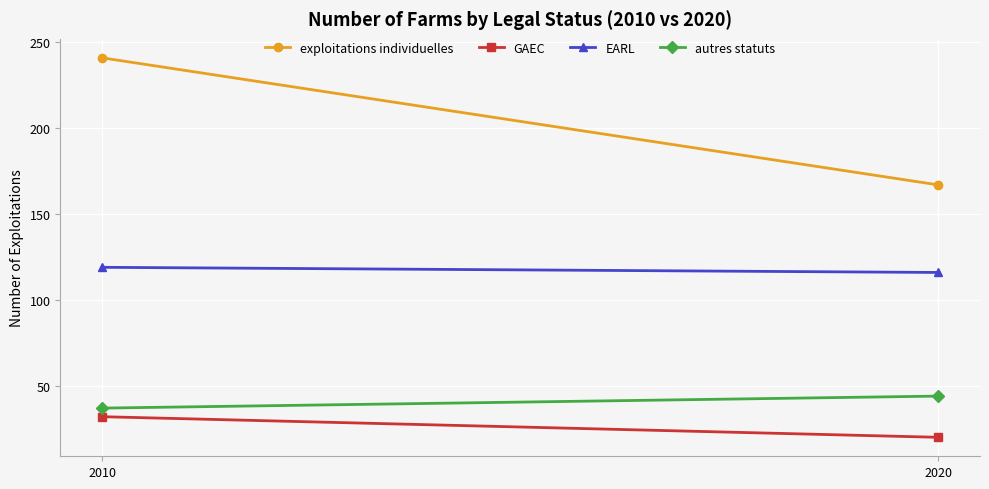

The EARL series shows 119 at 2010. True or false?

True